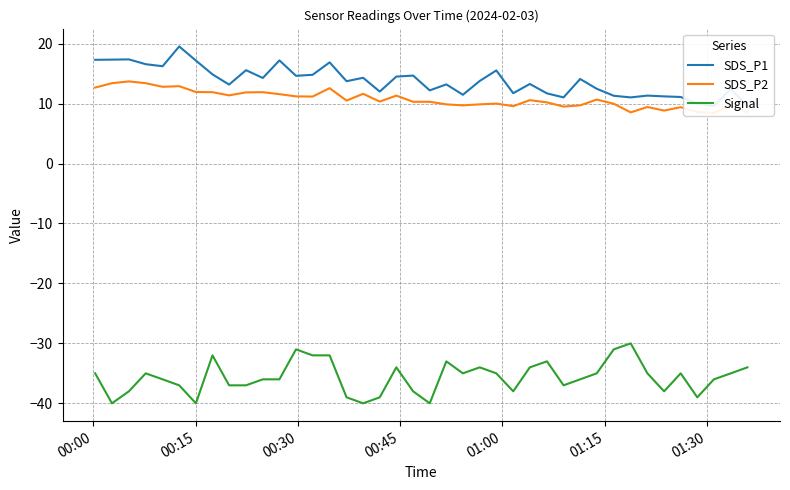

What is the value of the Signal point at the 31st from the left?

-35.0